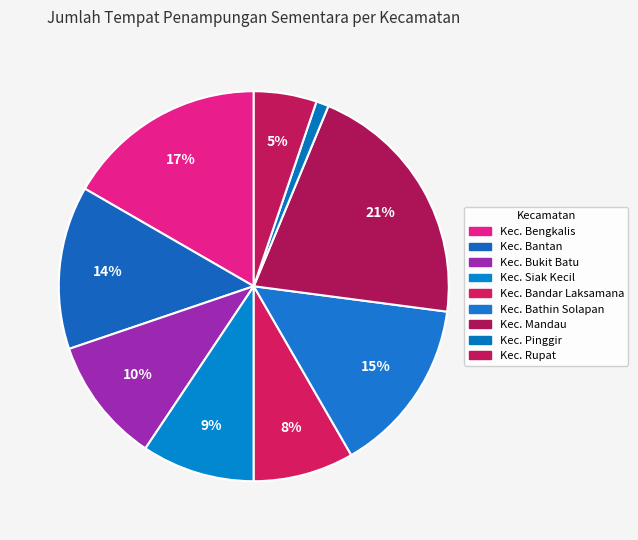

How many slices are in this pie chart?

9